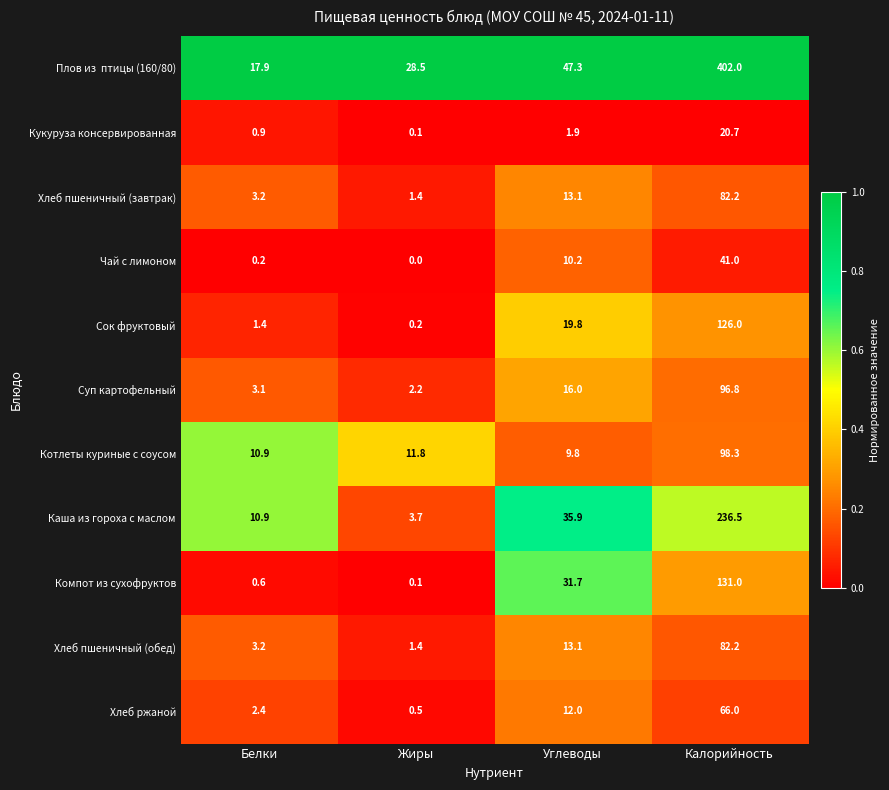

Rank the categories by Котлеты куриные с соусом value from highest to lowest.

Калорийность, Жиры, Белки, Углеводы